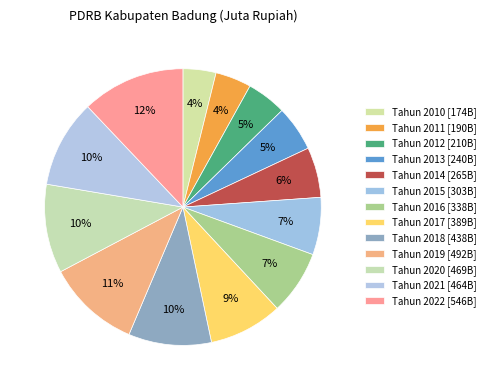

Is Tahun 2017 the majority of the pie?

No